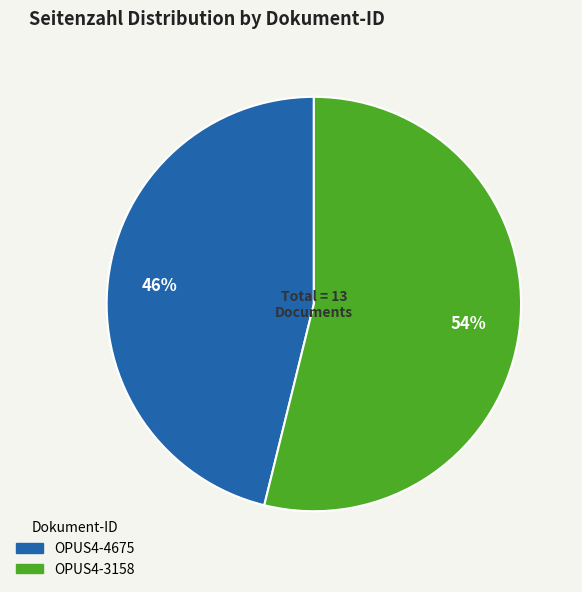

To the nearest percent, what portion does OPUS4-4675 represent?

46%